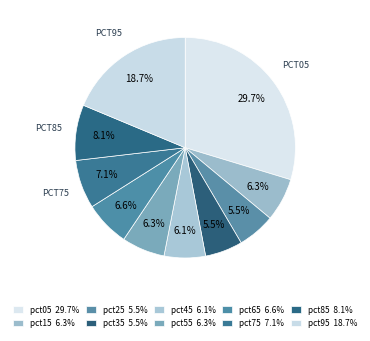

Count the number of slices in the pie.

10